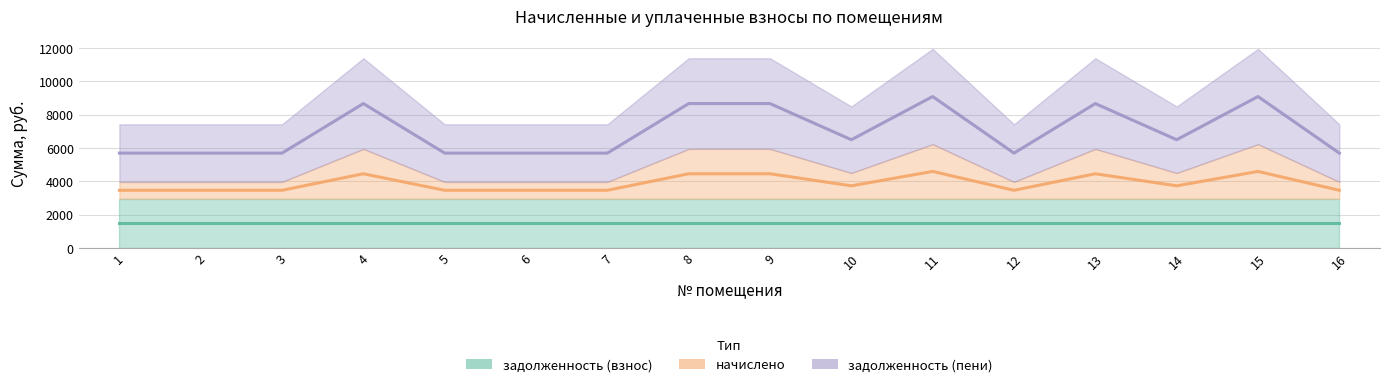

At which category is the sum across all series the highest?

11